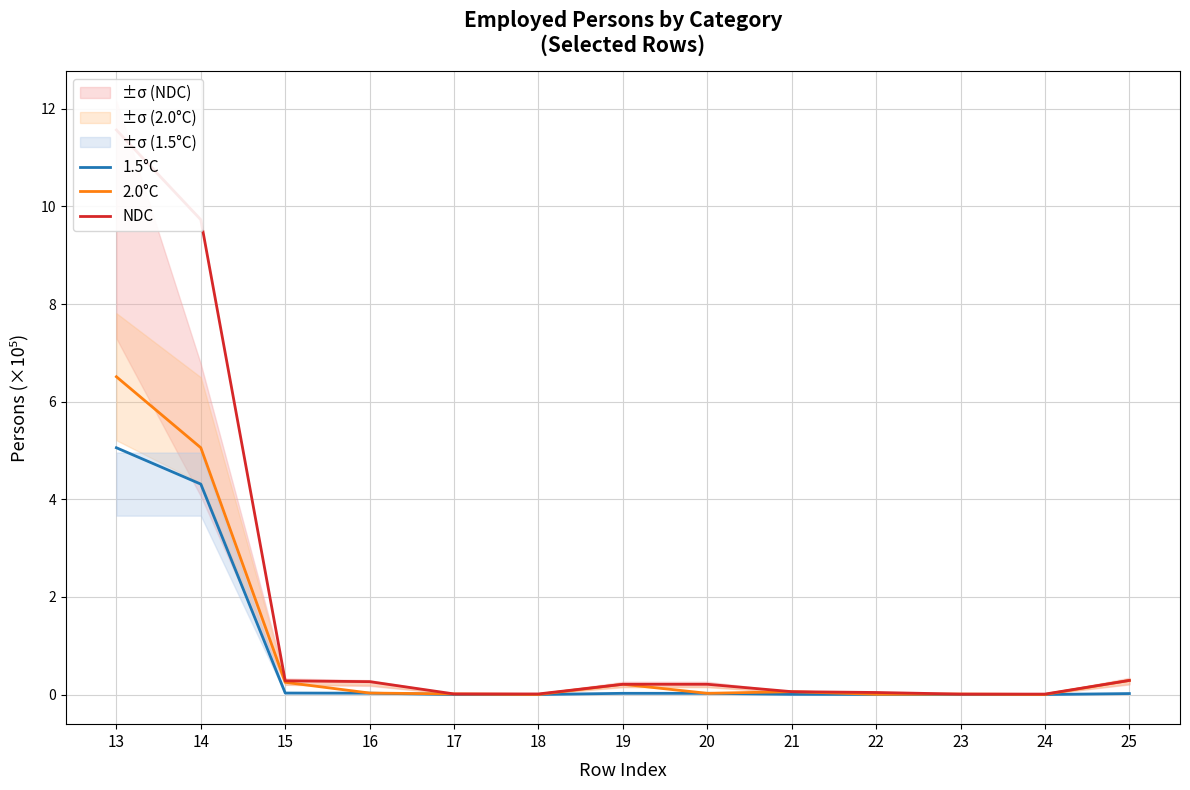

What is the spread (max minus min) of values at 19?

0.2